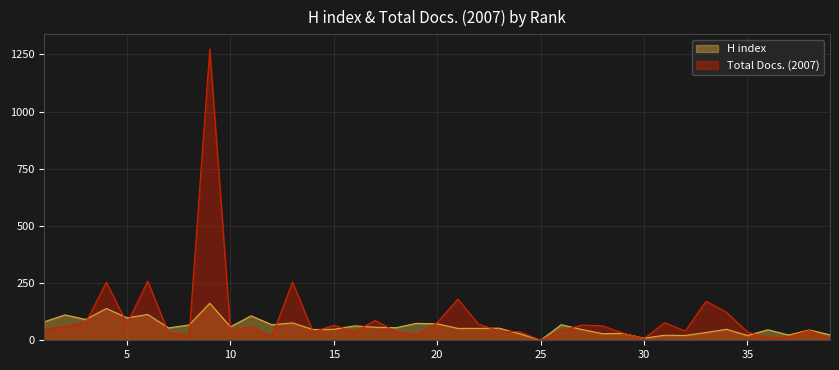

Where is H index nearest to the value 81?

1